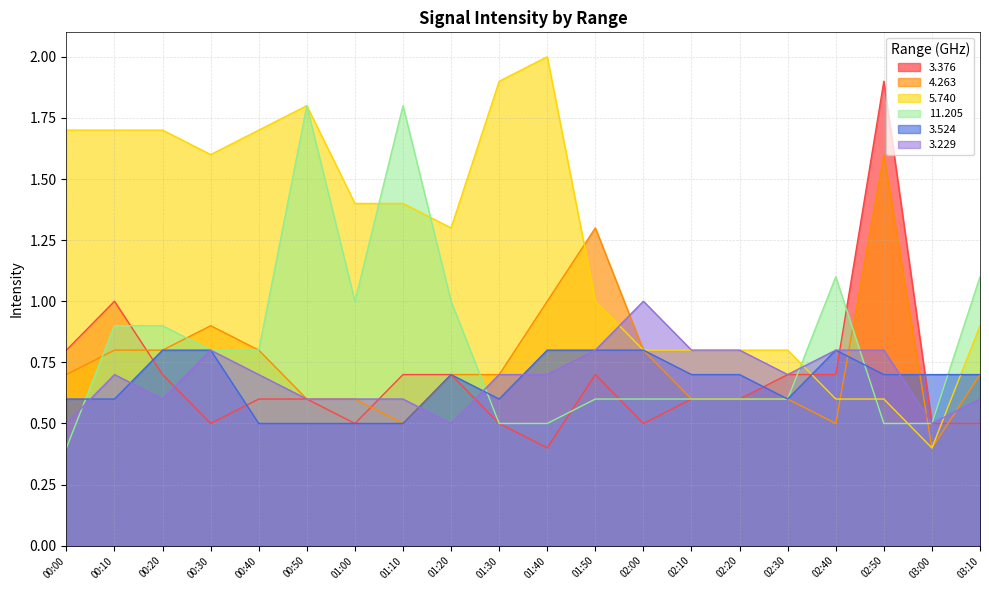

What is the total value across all series at 01:50?

5.2